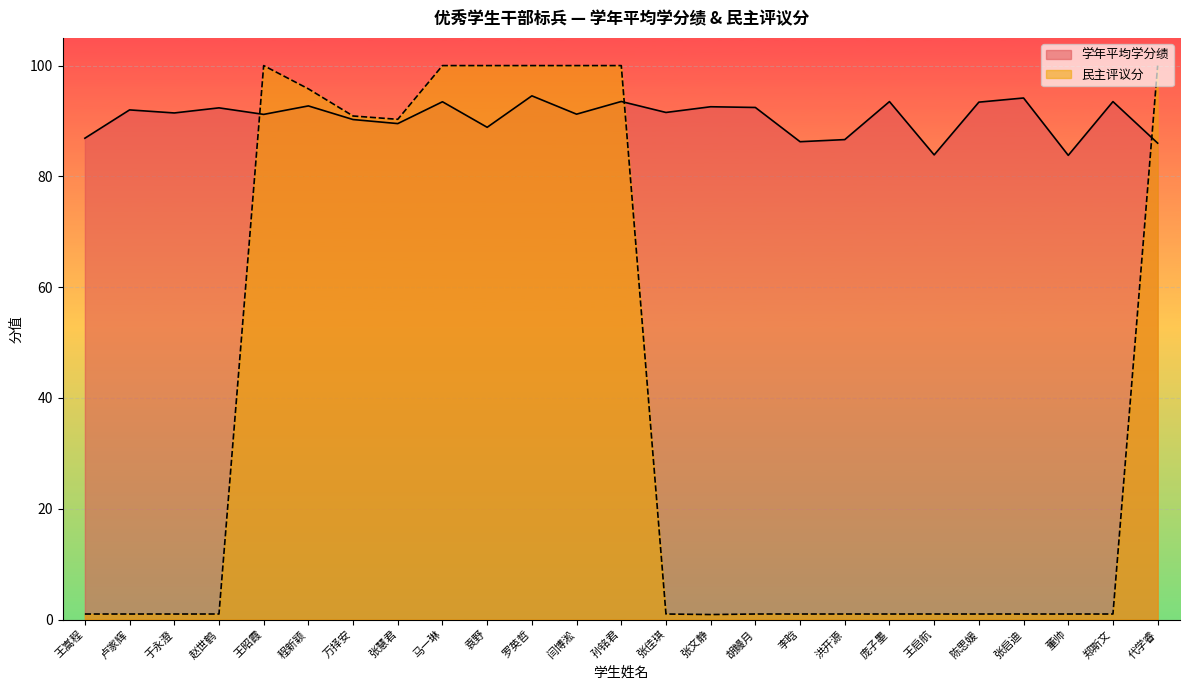

At how many categories does at least one series exceed 60?

25